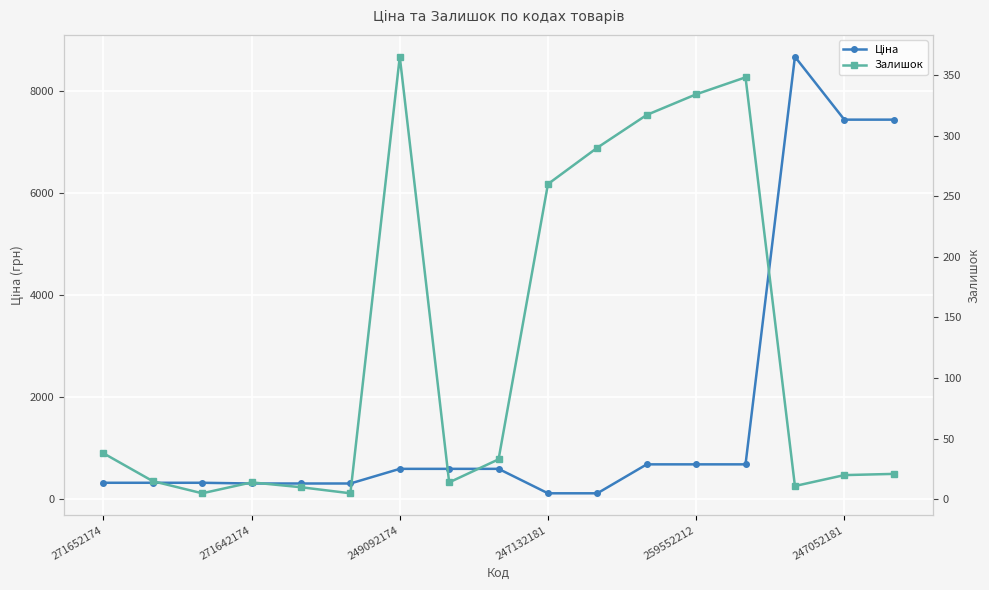

List the labels in order of Ціна value, largest first.

14, 15, 16, 11, 12, 13, 6, 7, 8, 271652174, 271642174, 249092174, 247132181, 259552212, 247052181, 9, 10